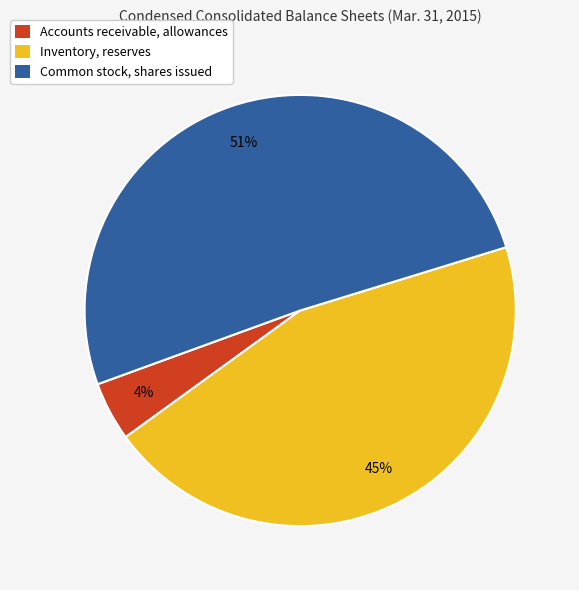

To the nearest percent, what is the difference between the Common stock, shares issued and Inventory, reserves slice percentages?

6%